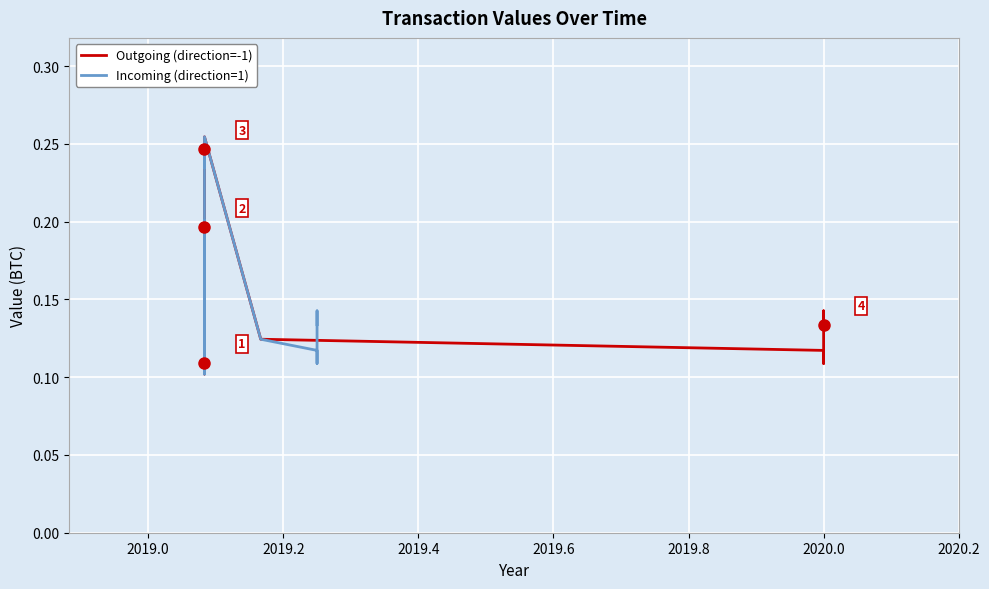

Count the Outgoing (direction=-1) values in the range 0 to 1.

20